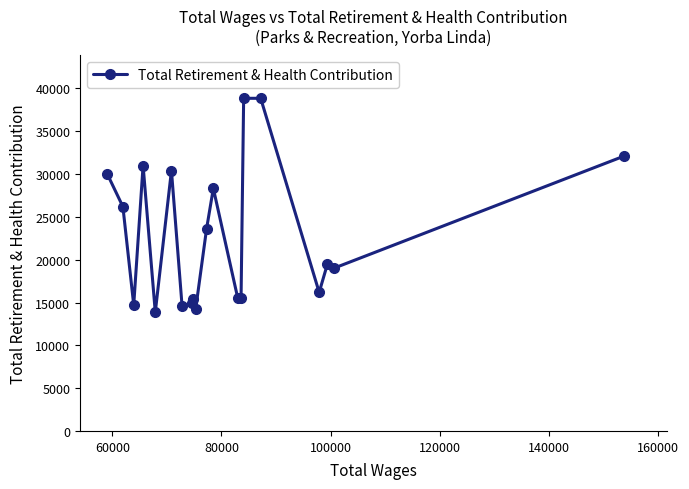

What is the value of the 11th point from the left?

23602